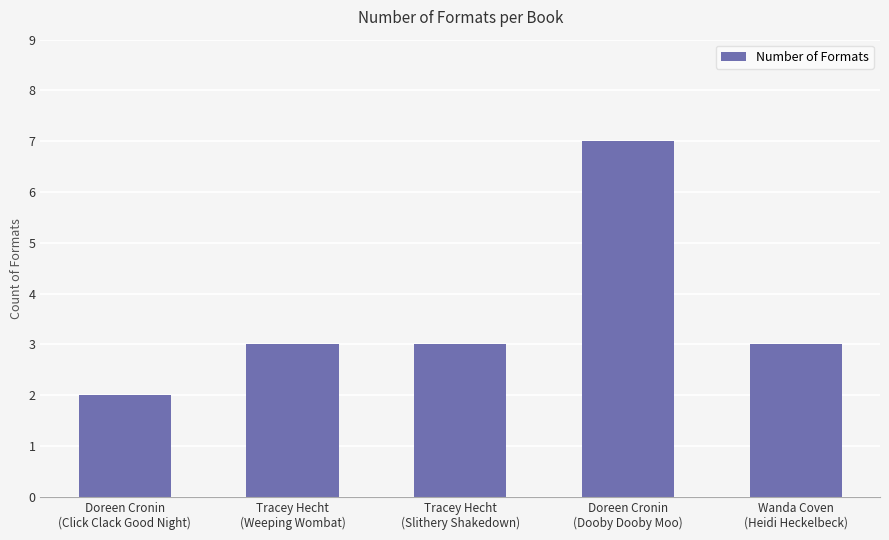

What is the average value?

4